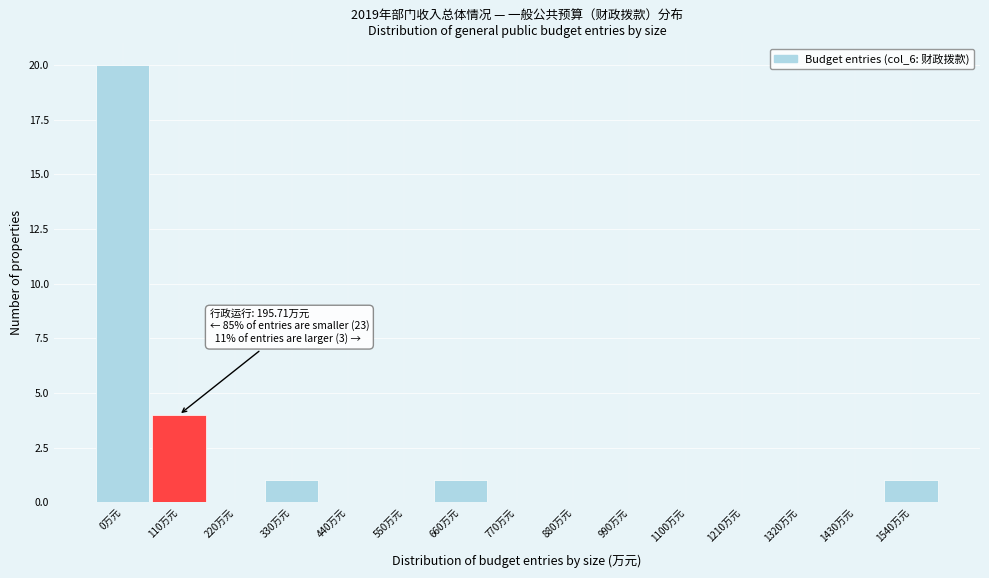

Reading left to right, transcribe all the data shown in this chart.

0万元=20	110万元=4	220万元=0	330万元=1	440万元=0	550万元=0	660万元=1	770万元=0	880万元=0	990万元=0	1100万元=0	1210万元=0	1320万元=0	1430万元=0	1540万元=1